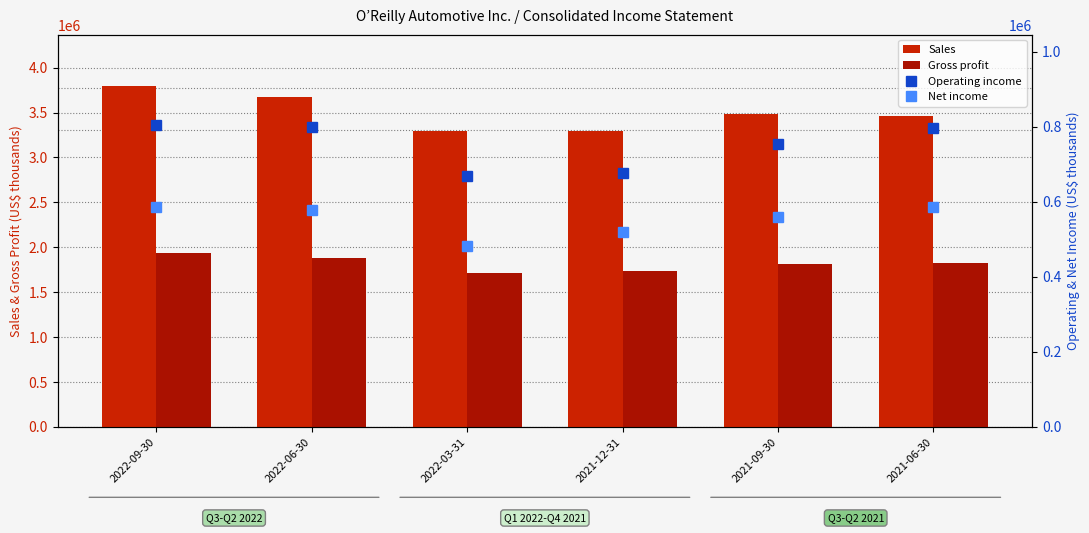

What is the label of the 4th bar from the left?

2021-12-31